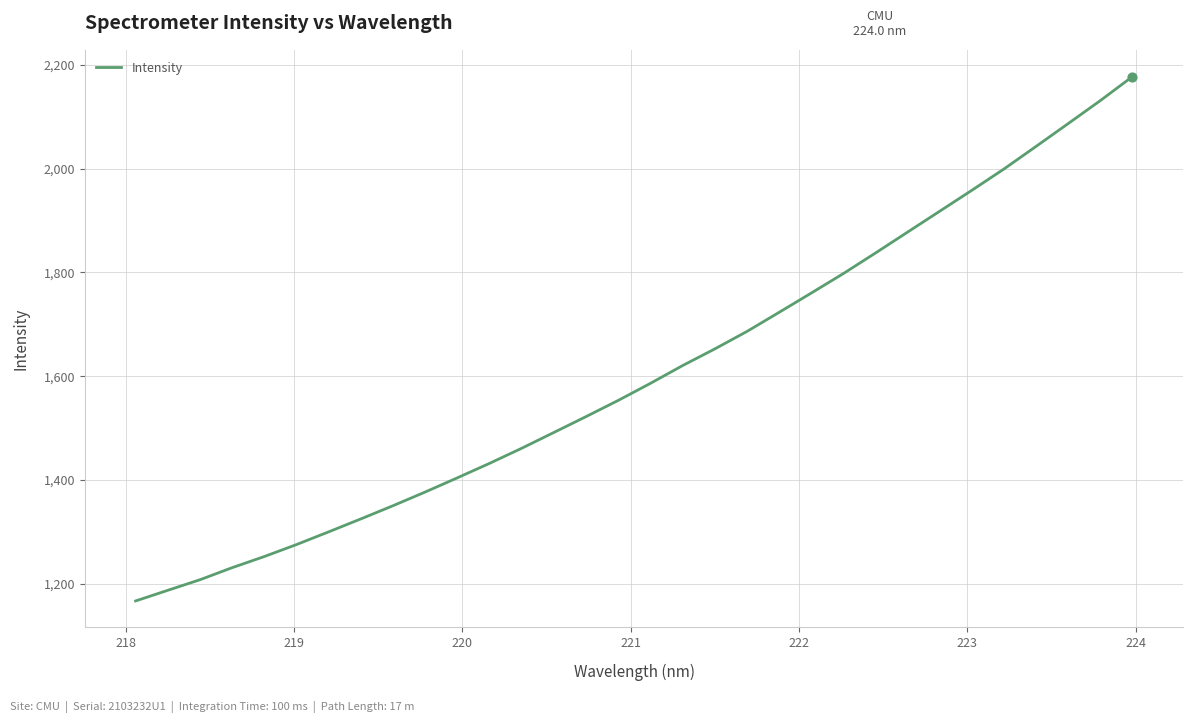

What is the smallest value displayed?

1167.3